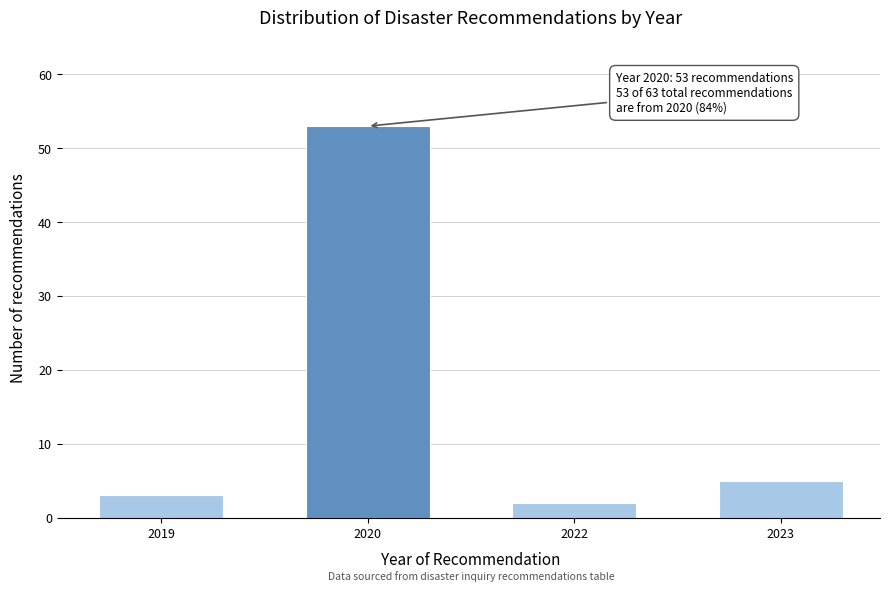

Reading left to right, what are all the values shown in this chart?

3	53	2	5